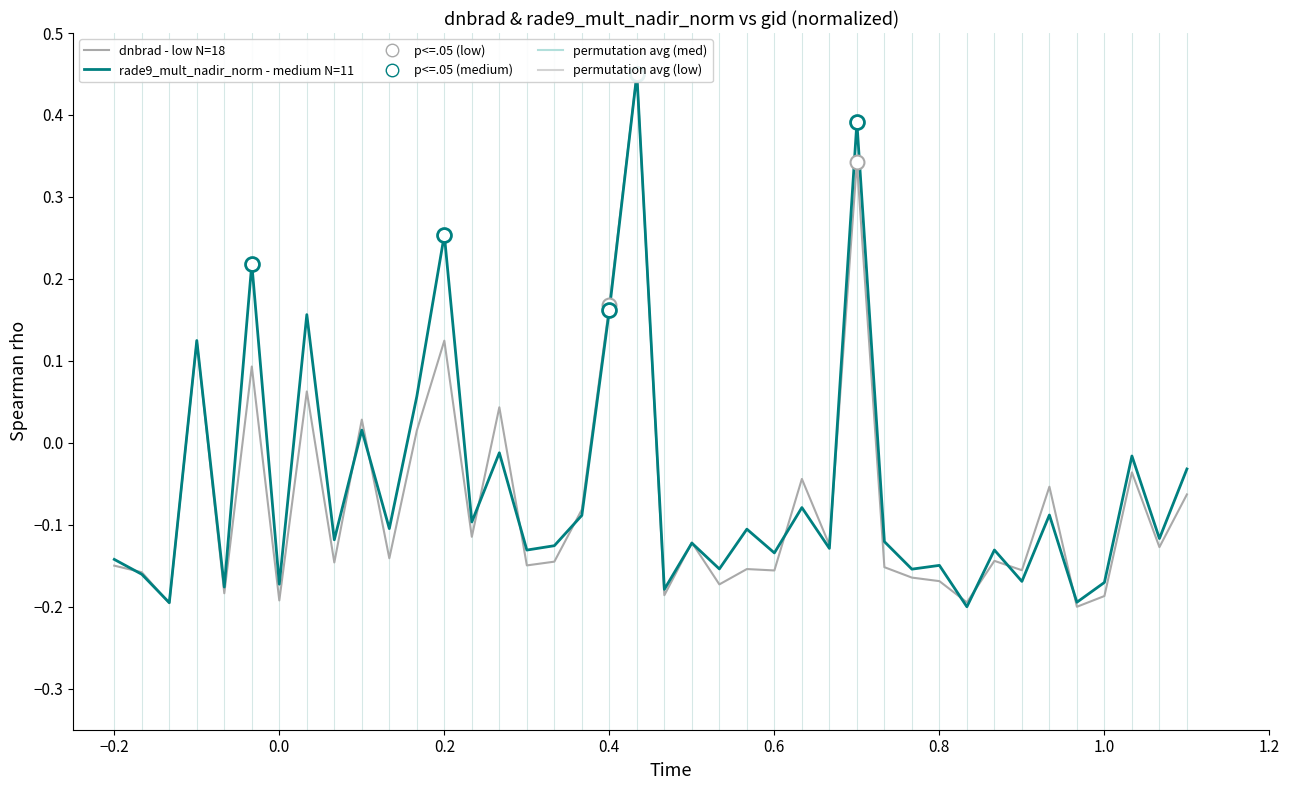

How many times do rade9_mult_nadir_norm - medium N=11 and dnbrad - low N=18 cross each other?

15